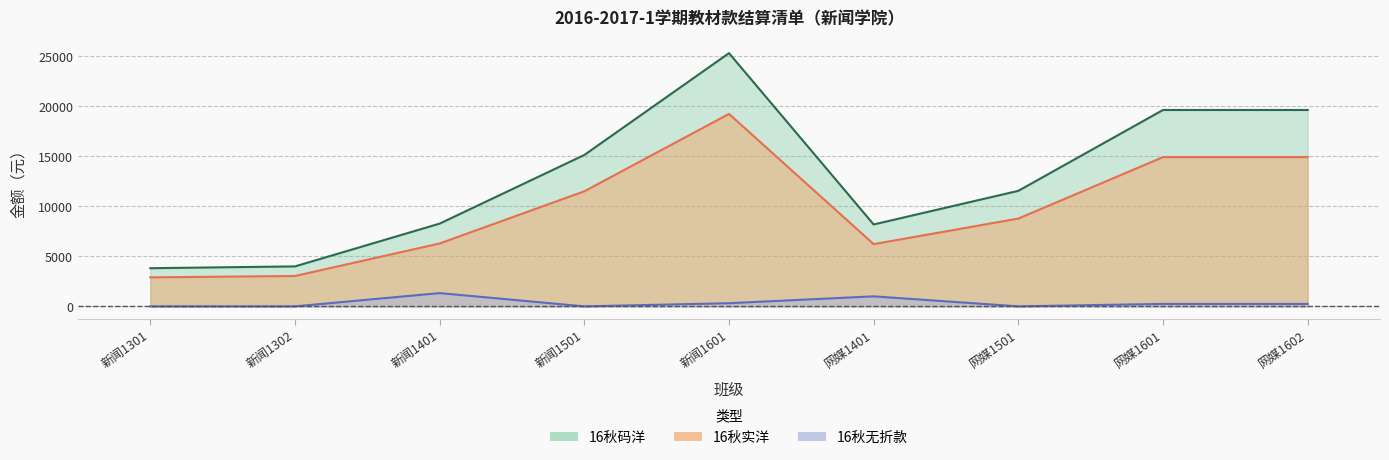

How many data points in 16秋实洋 are above 11549?

5